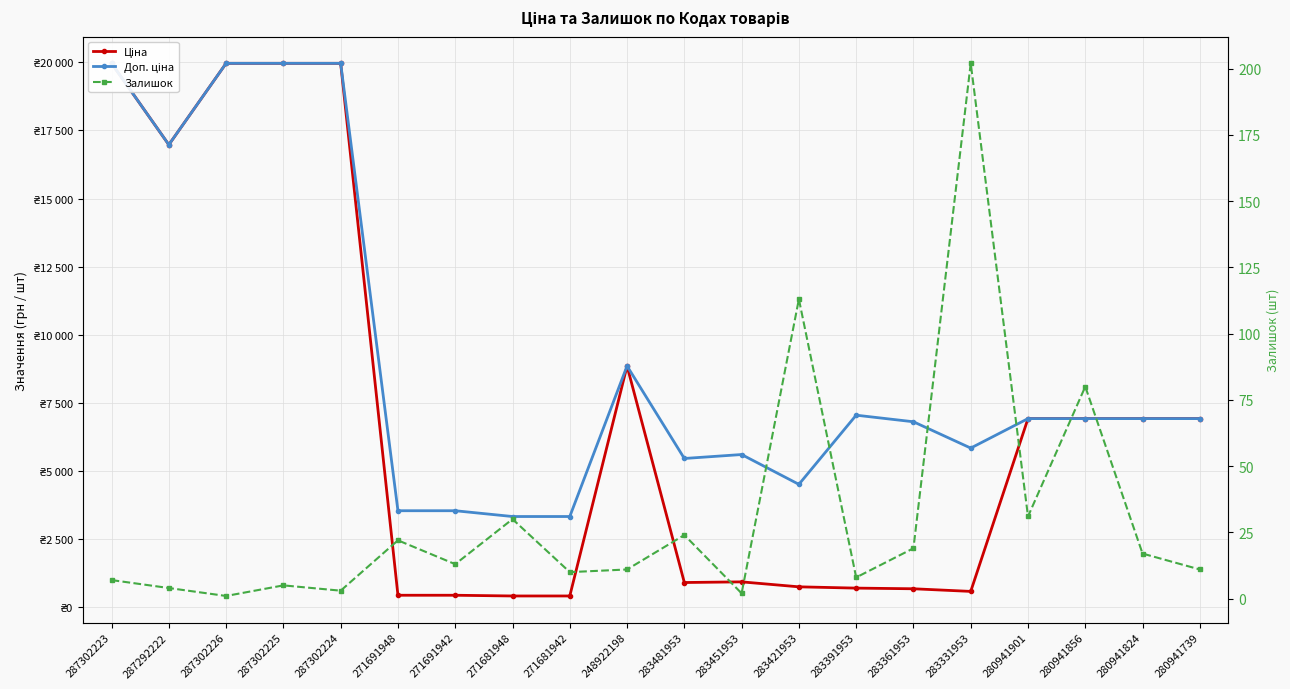

True or false: Доп. ціна and Залишок intersect in this chart.

False